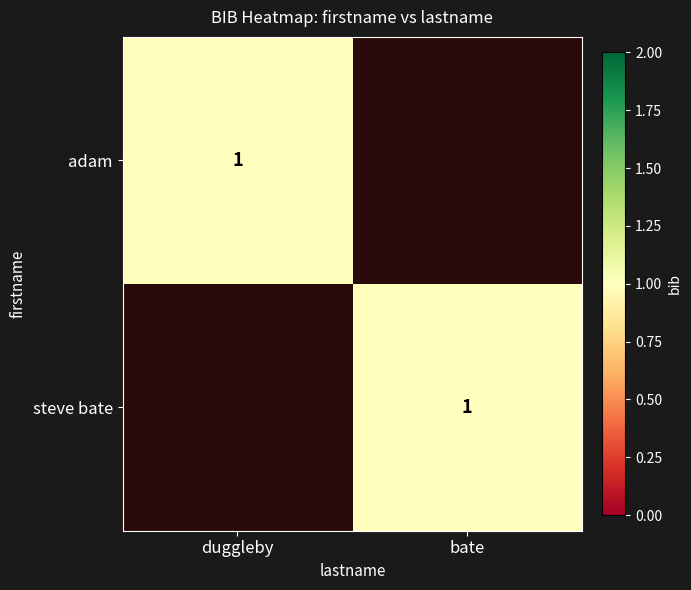

True or false: steve bate has a value of 1 at bate.

True